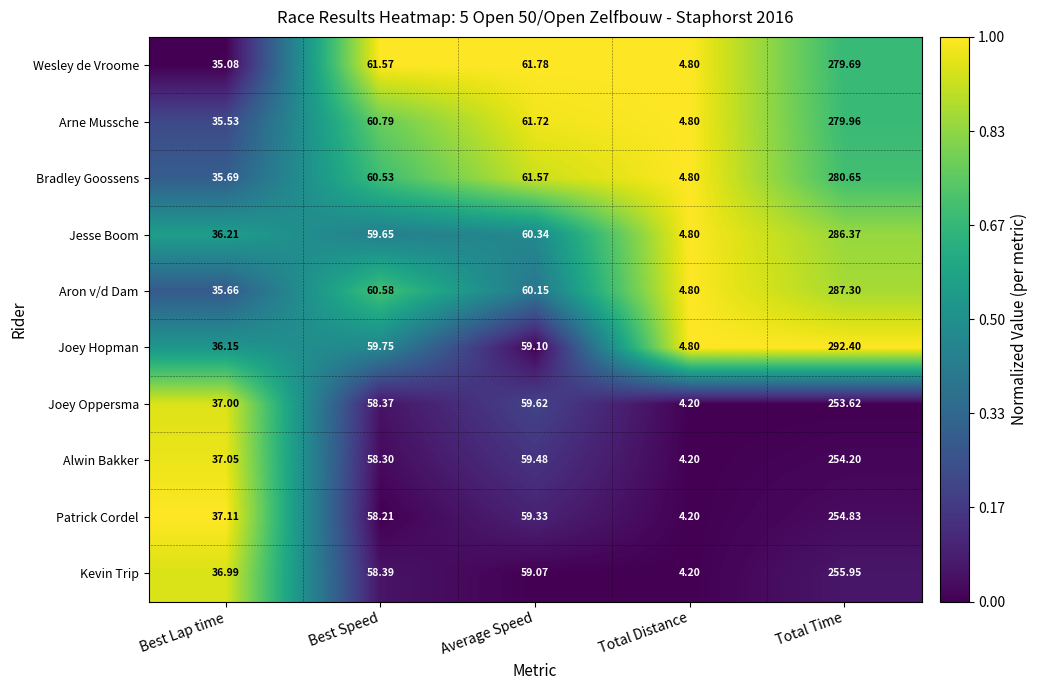

Is the value of Kevin Trip at Best Speed greater than the value of Joey Hopman at Best Speed?

No